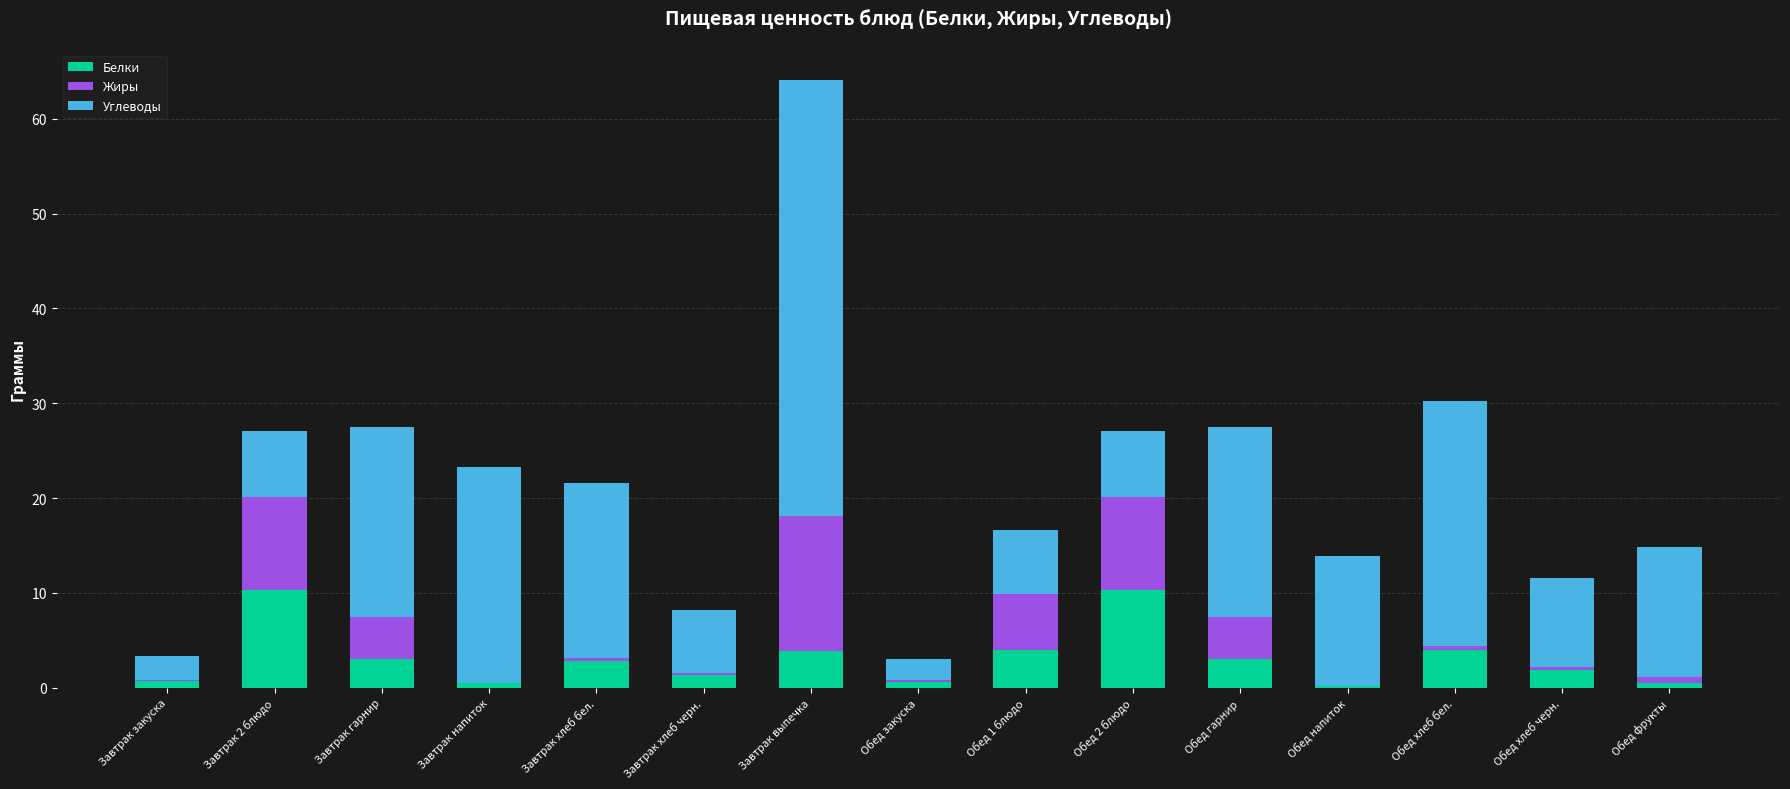

What is the highest value of the Белки series?

10.3